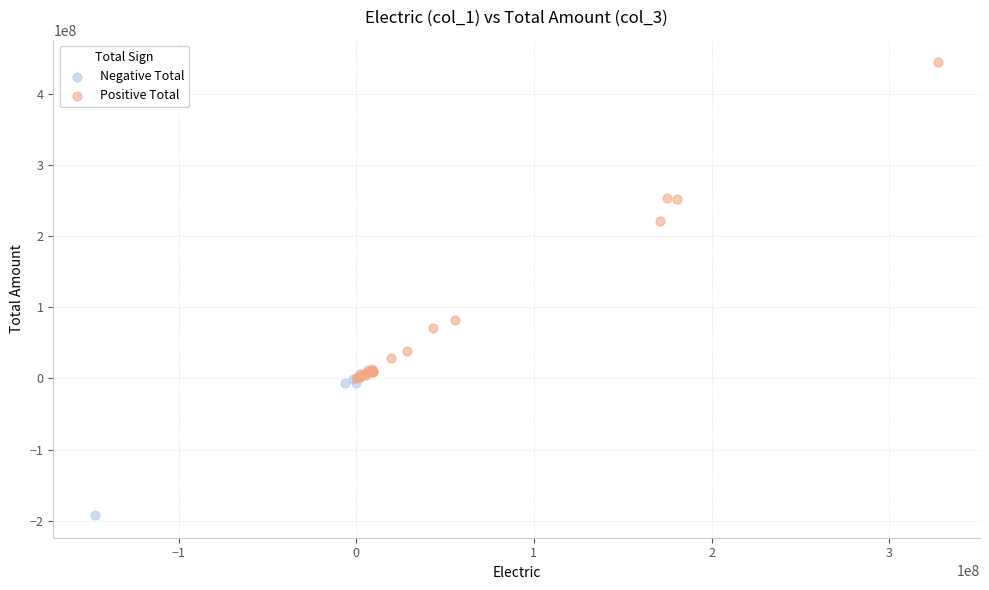

Which series contains the lowest Y value?

Negative Total